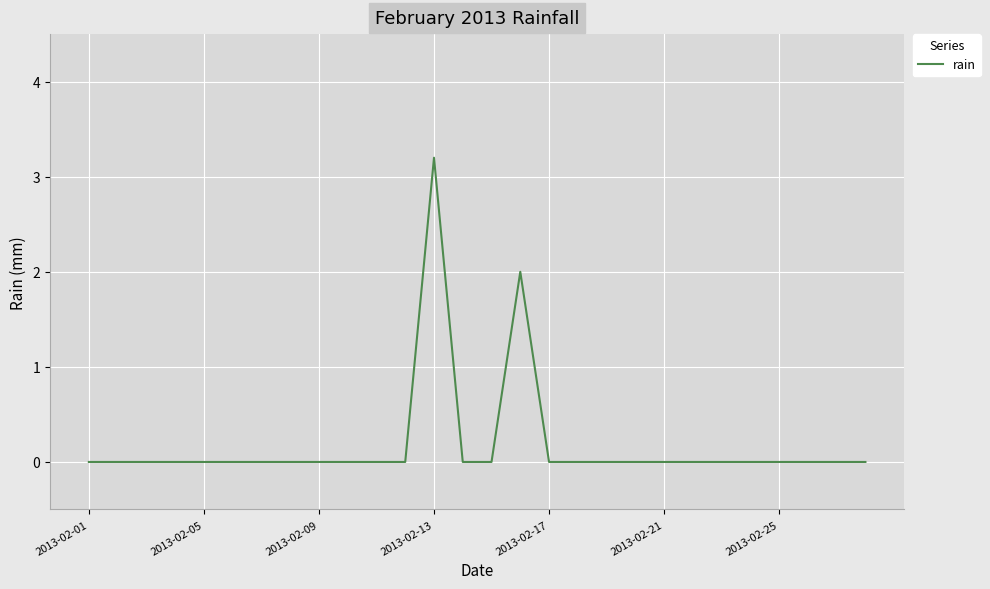

What is the difference between the maximum and minimum values?

3.2